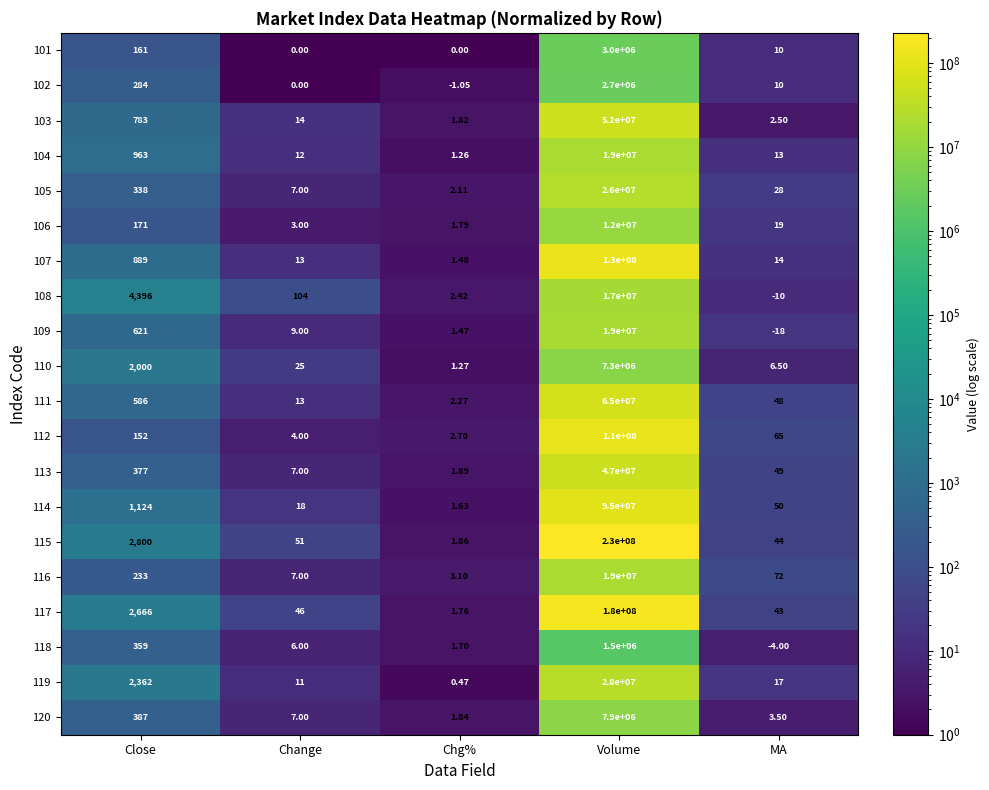

Which category has the highest value across all series?

Volume